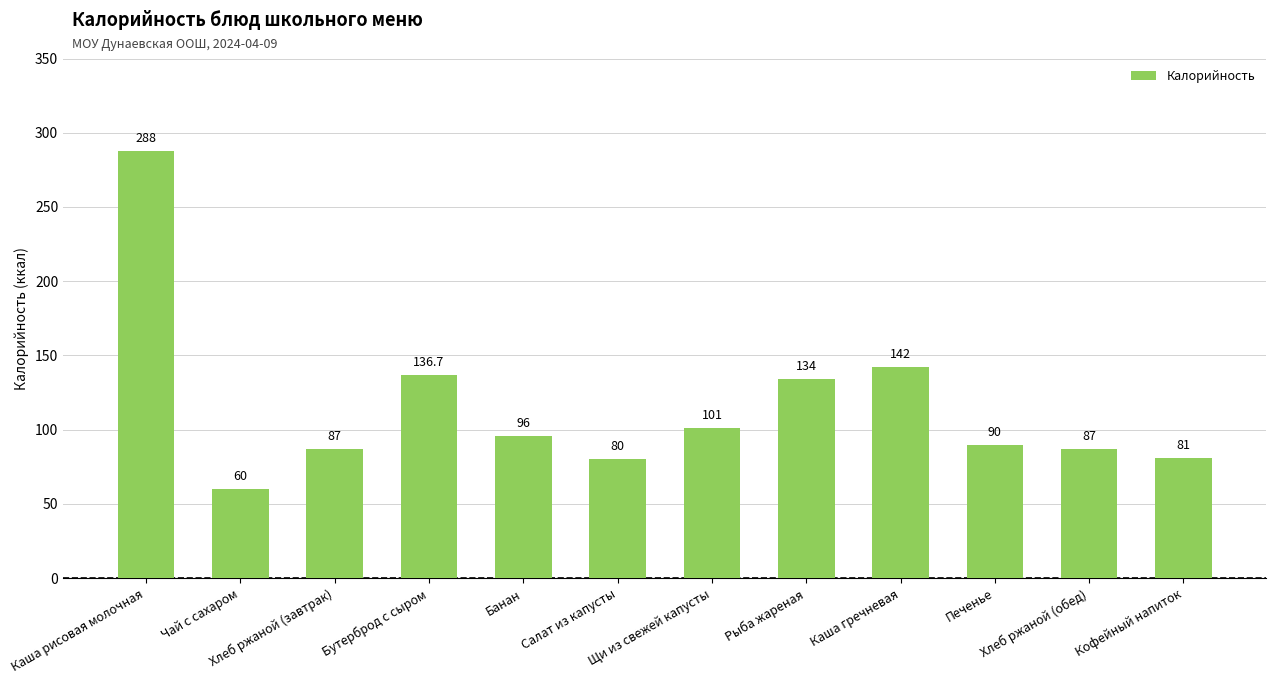

Which has a higher value, Каша гречневая or Каша рисовая молочная?

Каша рисовая молочная